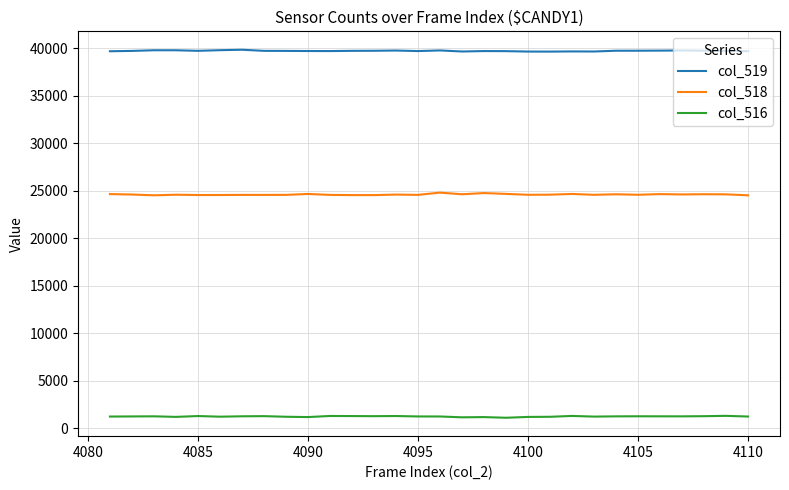

Which series has the largest total across all categories?

col_519